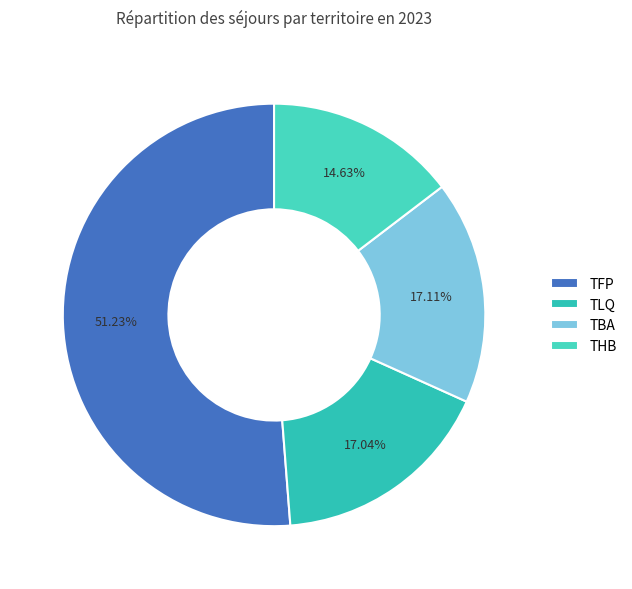

How many slices are in this pie chart?

4